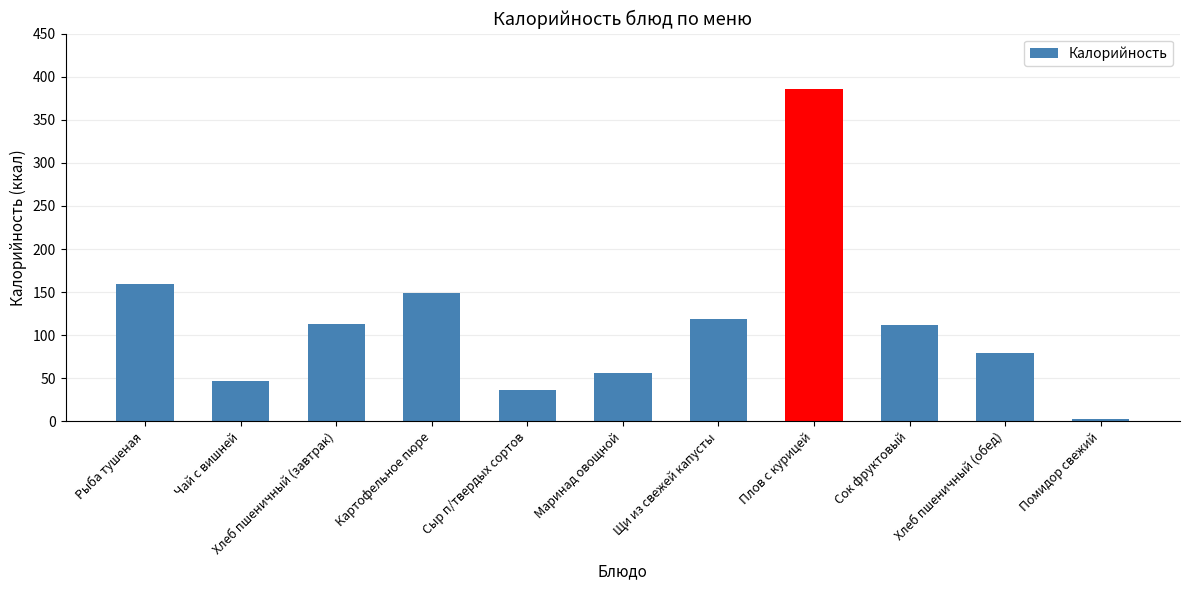

How many bars are there in total?

11